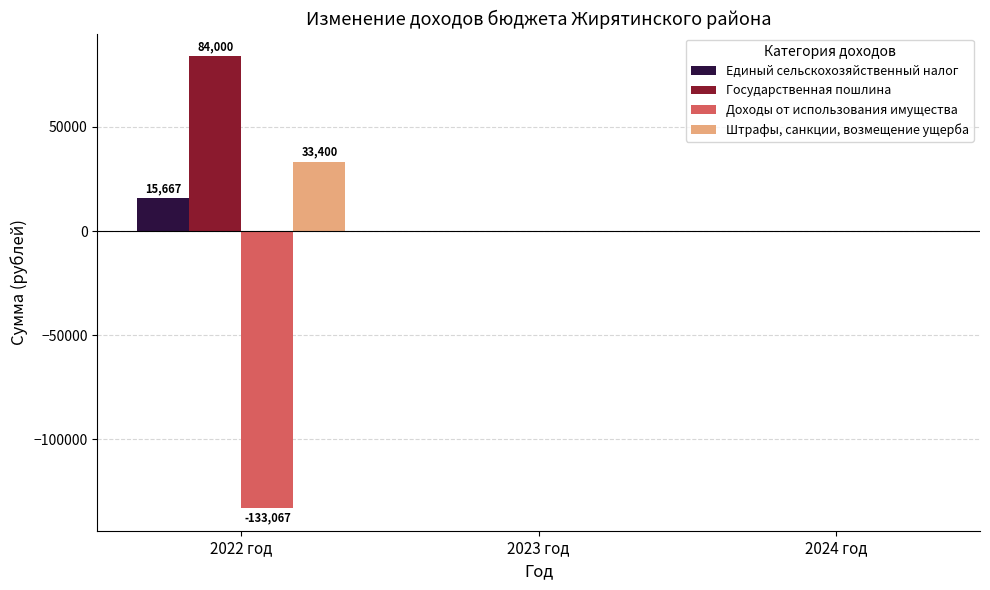

Which series has the largest total across all categories?

Государственная пошлина